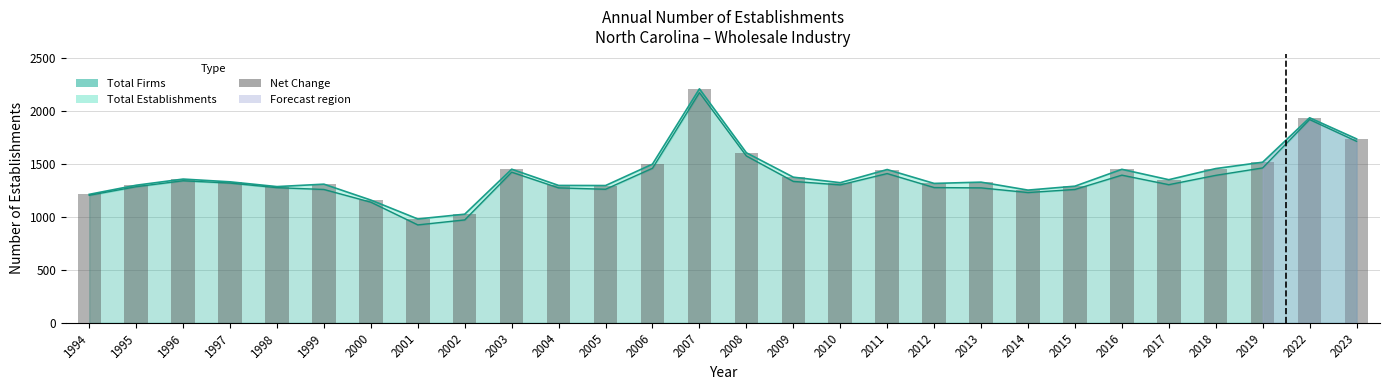

What is the sum of the values at 2016 and 2009?

2820